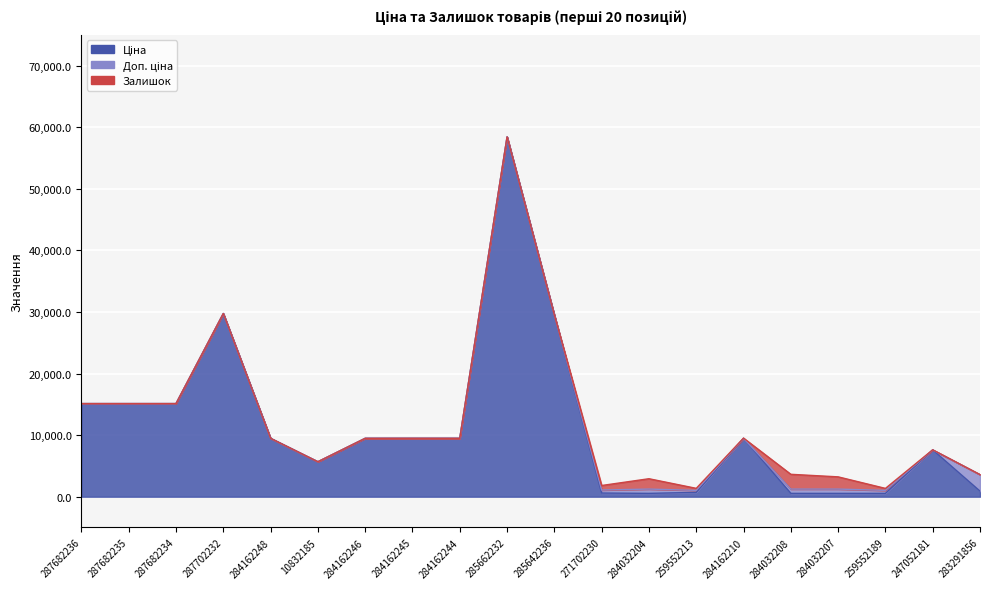

The value of Ціна at 284162245 is 9480.1. True or false?

True